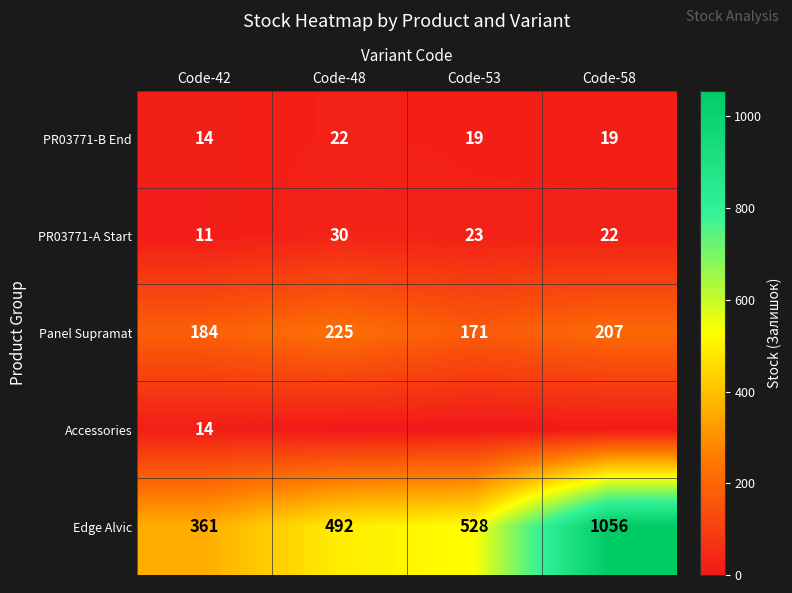

Which has a higher value, Code-58 or Code-48?

Code-48